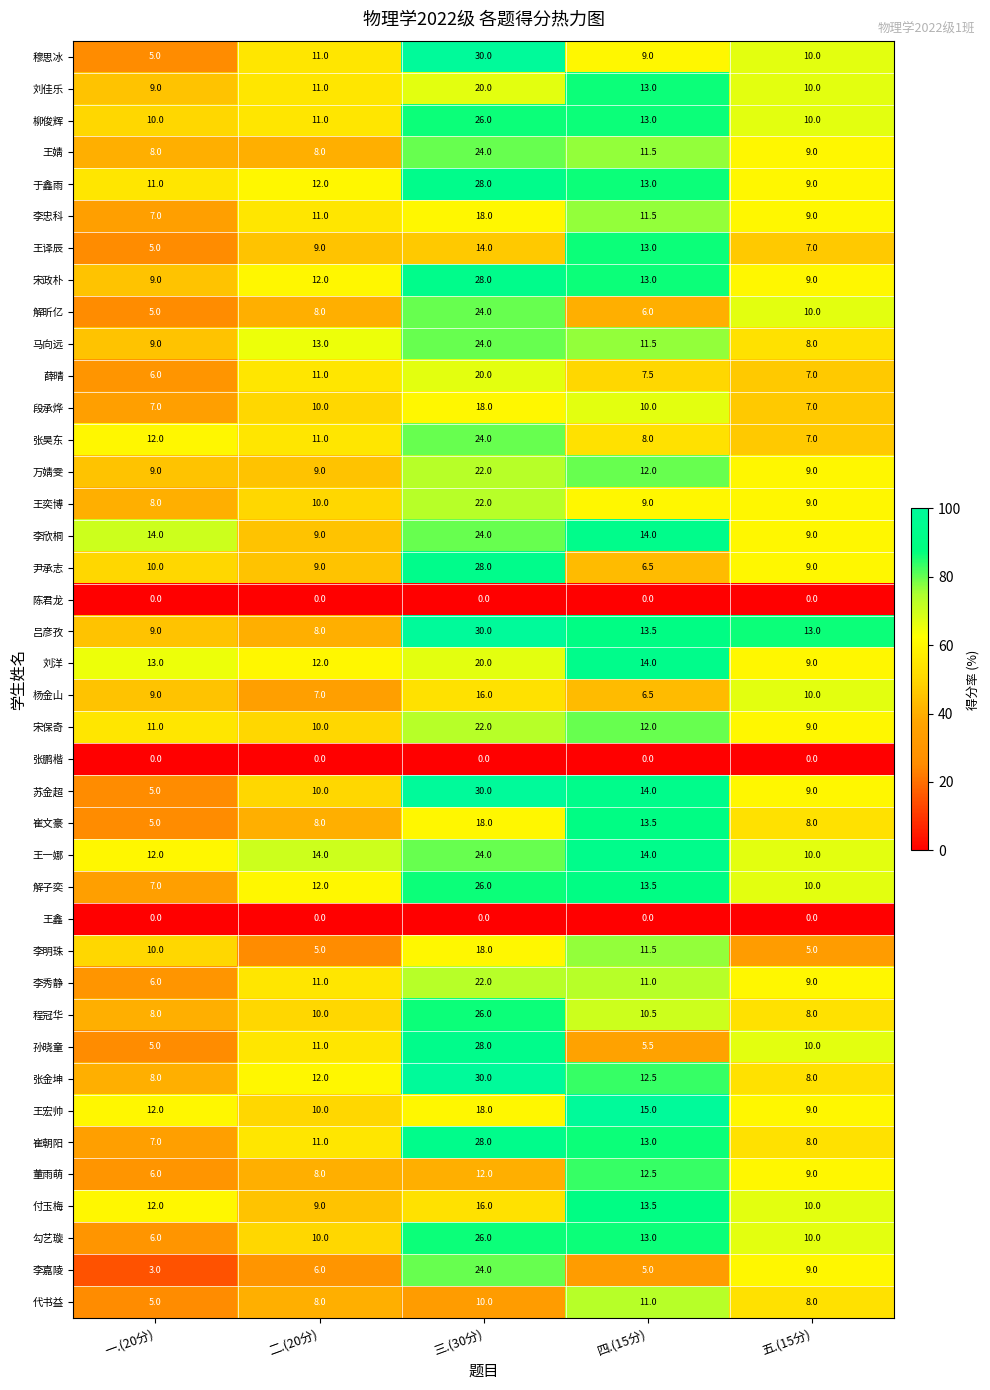

What is the total value across all series at 四.(15分)?

416.5